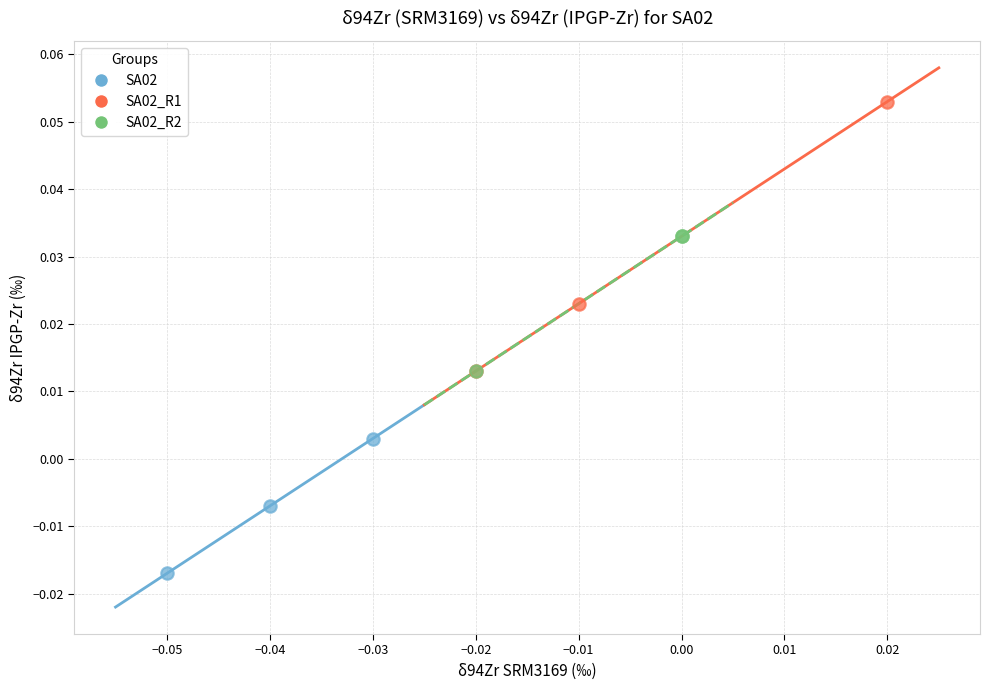

Which series has the widest spread of Y values?

SA02_R1